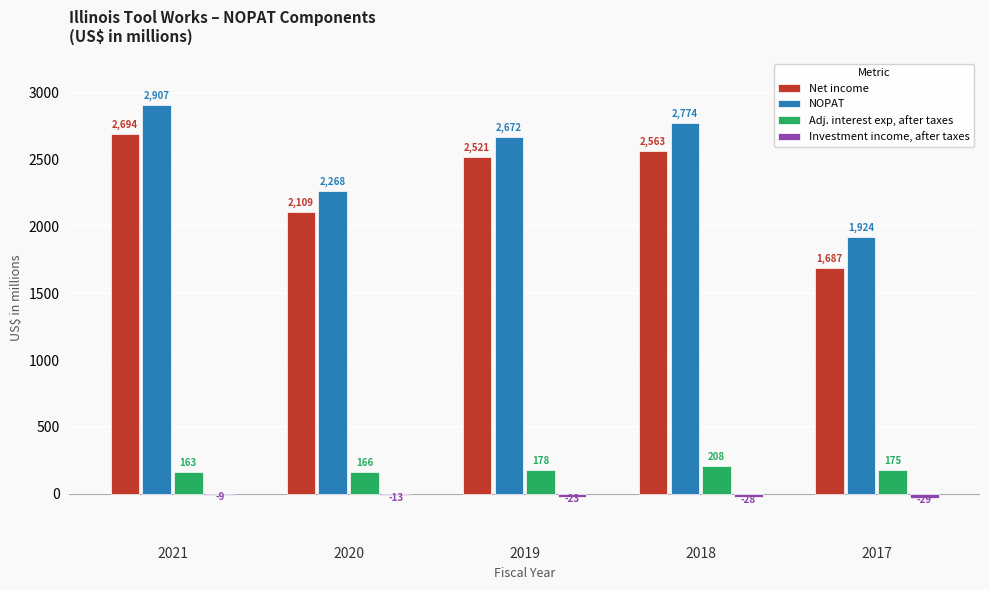

Which label corresponds to the largest value in the chart?

2021